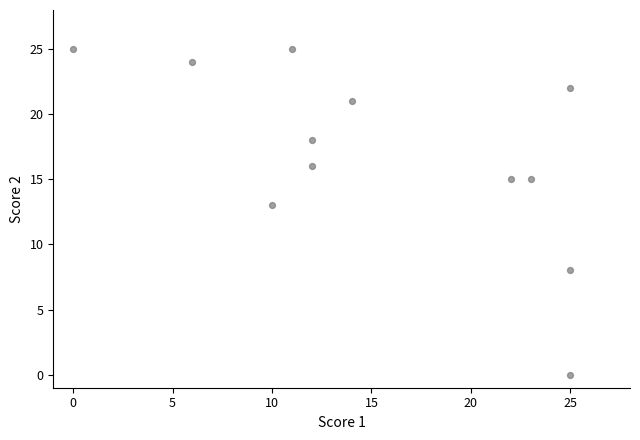

What is the average X value?

15